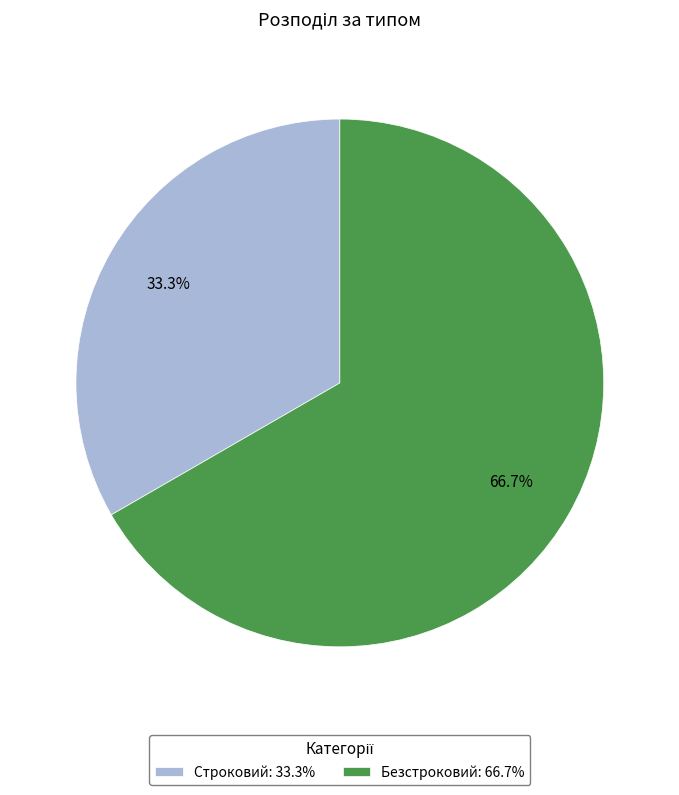

Combined, what portion of the pie is Безстроковий and Строковий?

100.0%